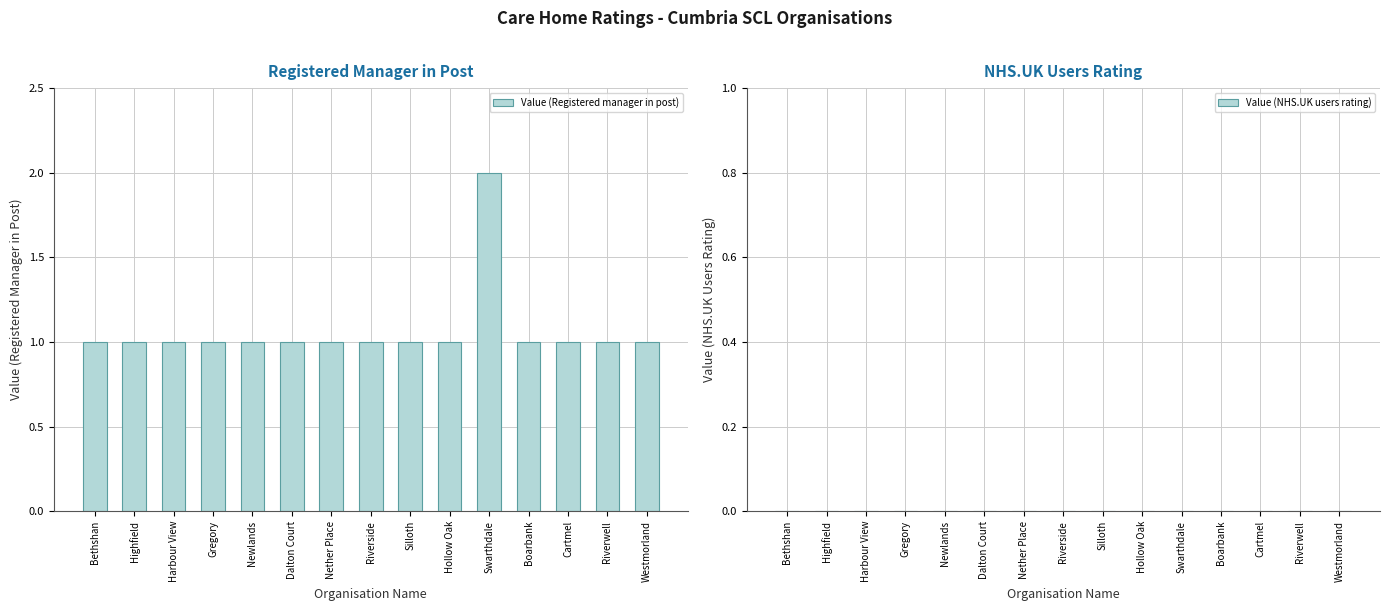

True or false: the data shows 1 at Newlands.

True